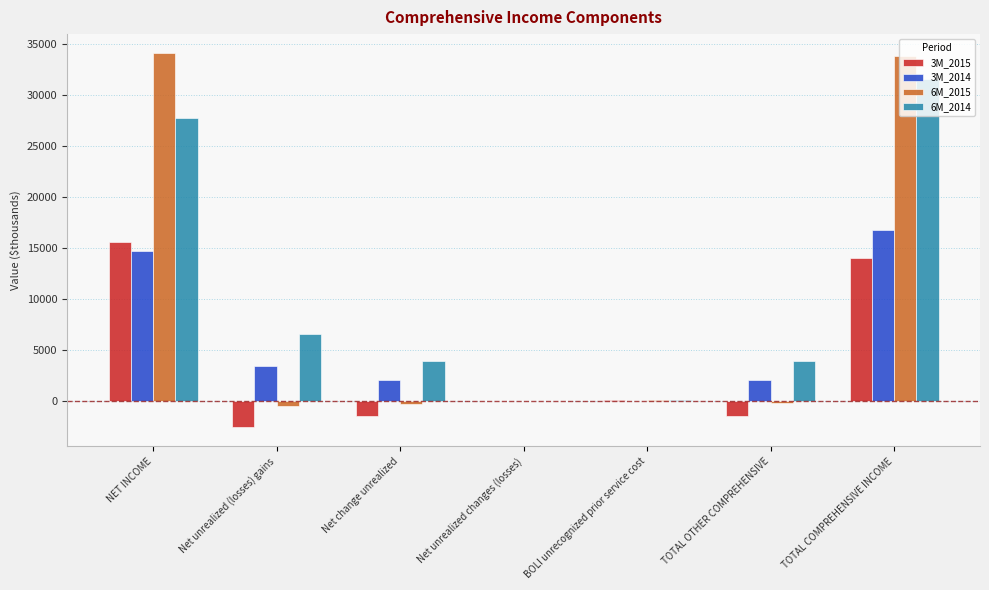

Is the value of 3M_2014 at BOLI unrecognized prior service cost greater than the value of 3M_2015 at TOTAL COMPREHENSIVE INCOME?

No